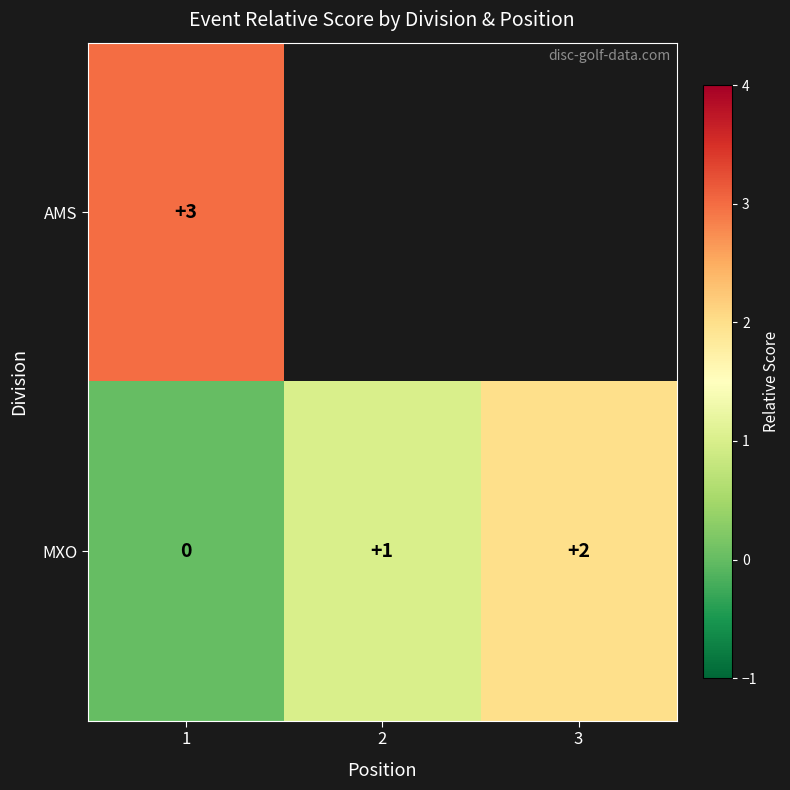

The value of MXO at 2 is 0.5. True or false?

False